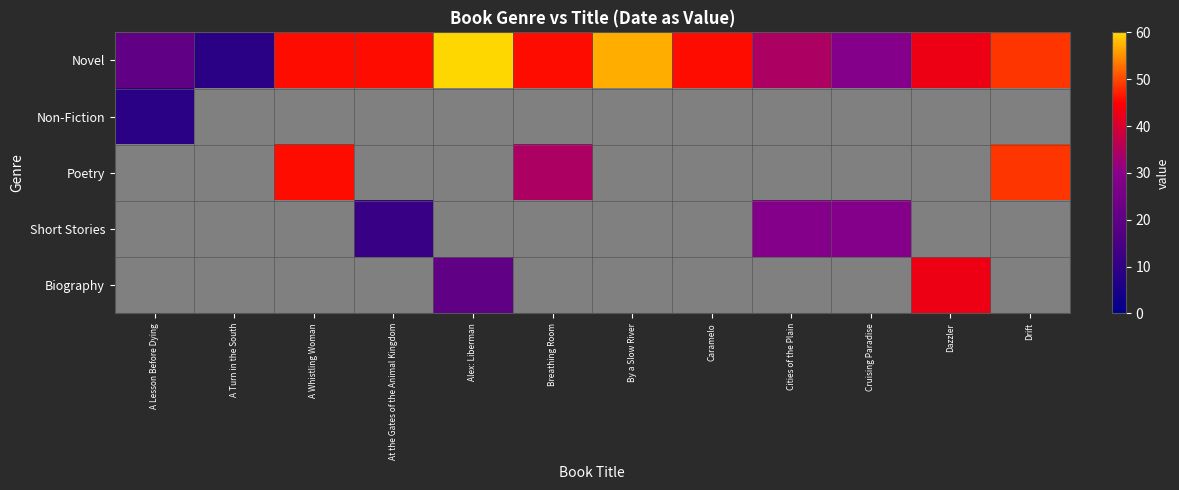

At how many categories does at least one series exceed 27?

10